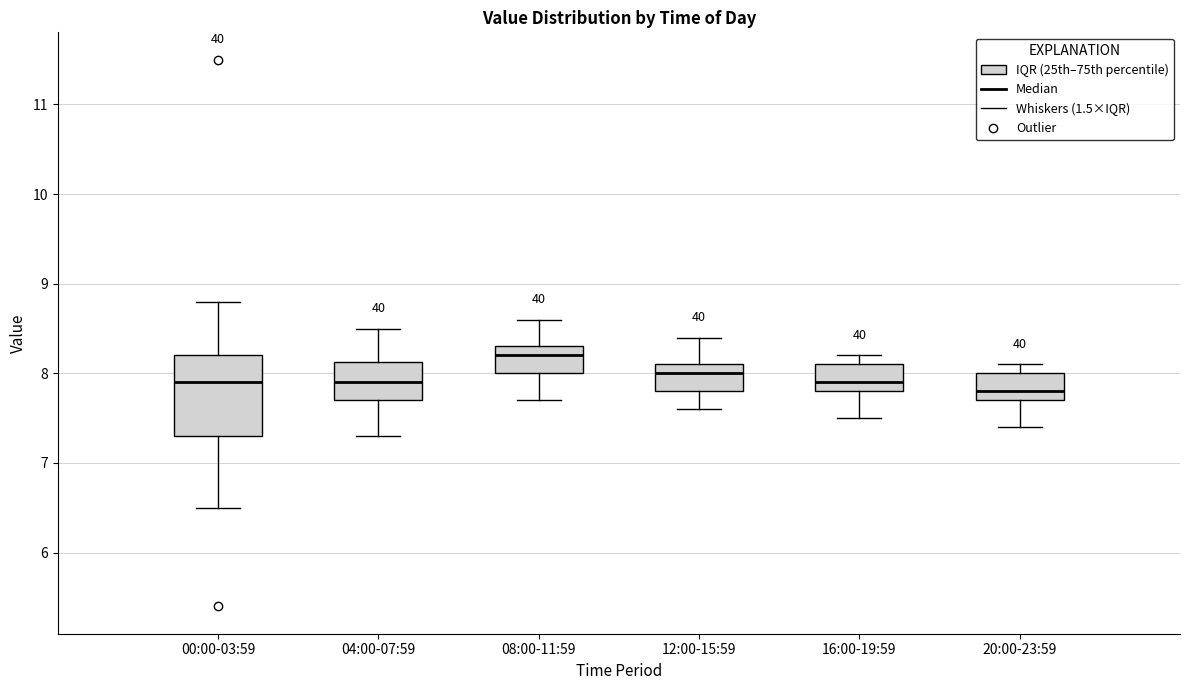

Where does the median line of the box for 16:00-19:59 sit on the y-axis? The values are not printed on the chart, so give them approximately, as read against the axis.

7.9